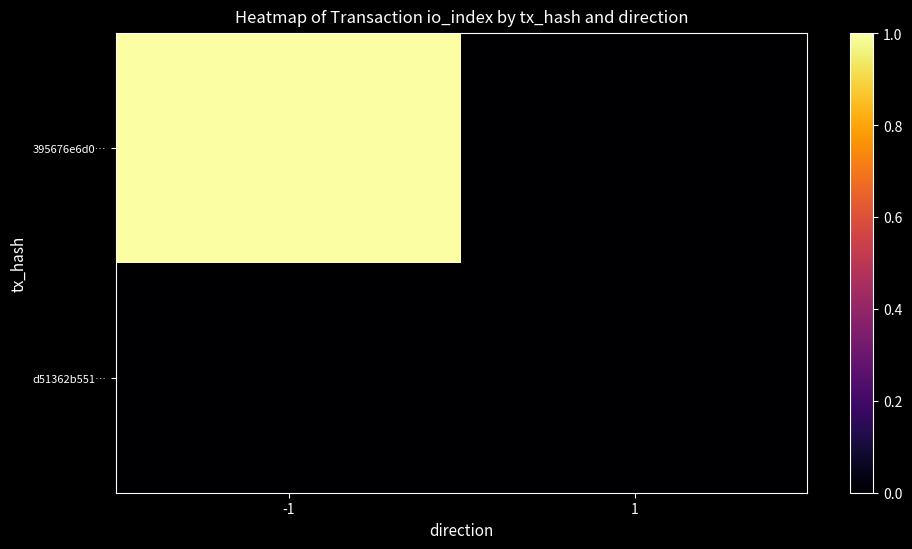

Reading left to right, transcribe all the data shown in this chart.

395676e6d0…: -1=1	1=0
d51362b551…: -1=0	1=0